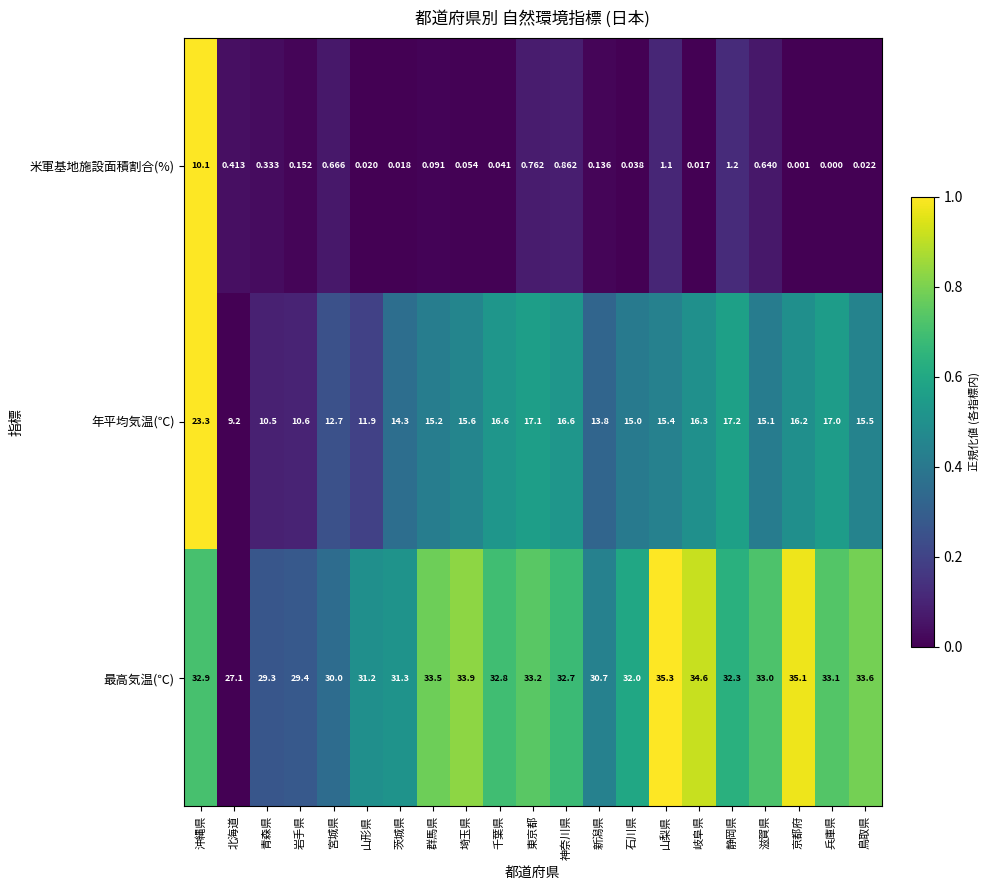

Which category has the lowest value in the 米軍基地施設面積割合(%) series?

兵庫県